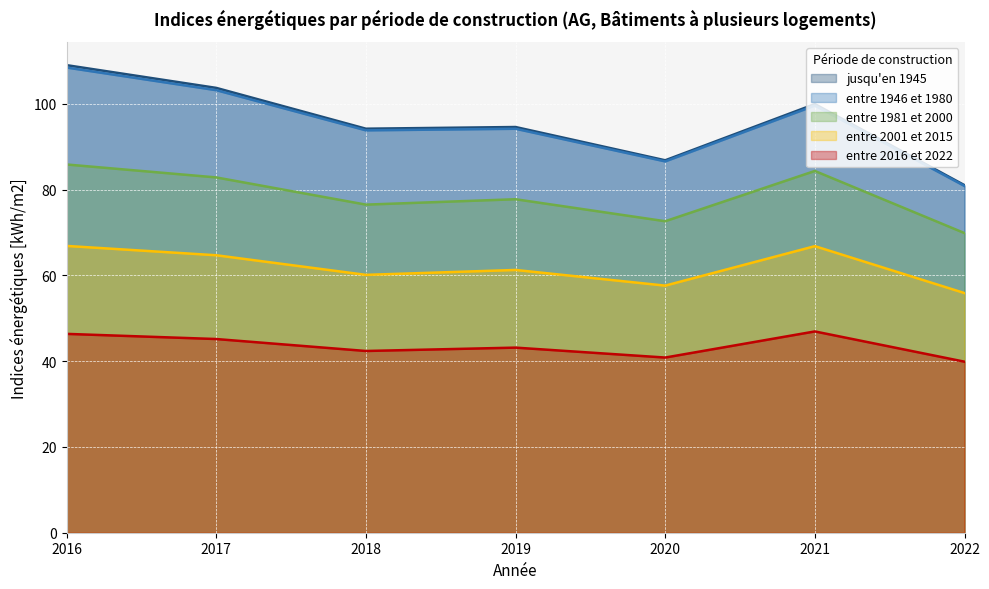

What is the greatest value displayed?

109.0